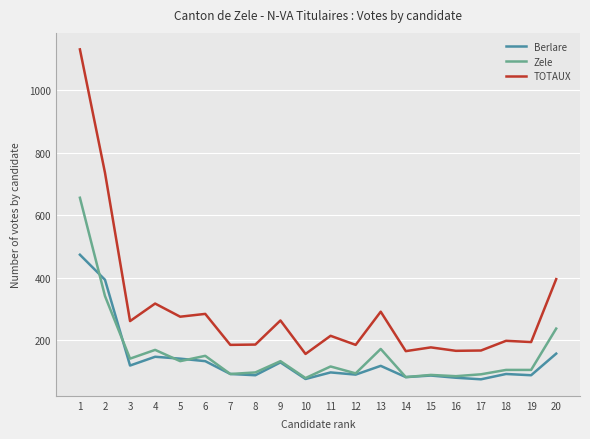

How many values in the TOTAUX series are below 215?

10